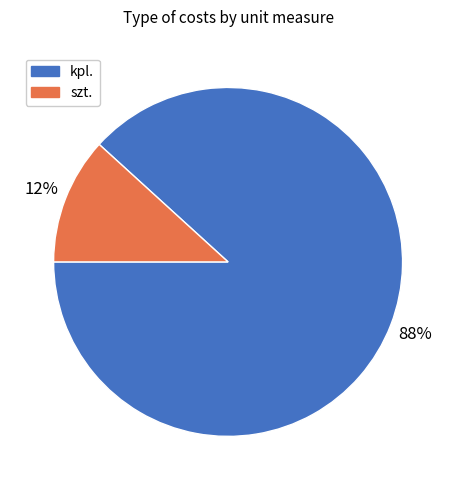

Is there any slice that represents more than half of the pie?

Yes